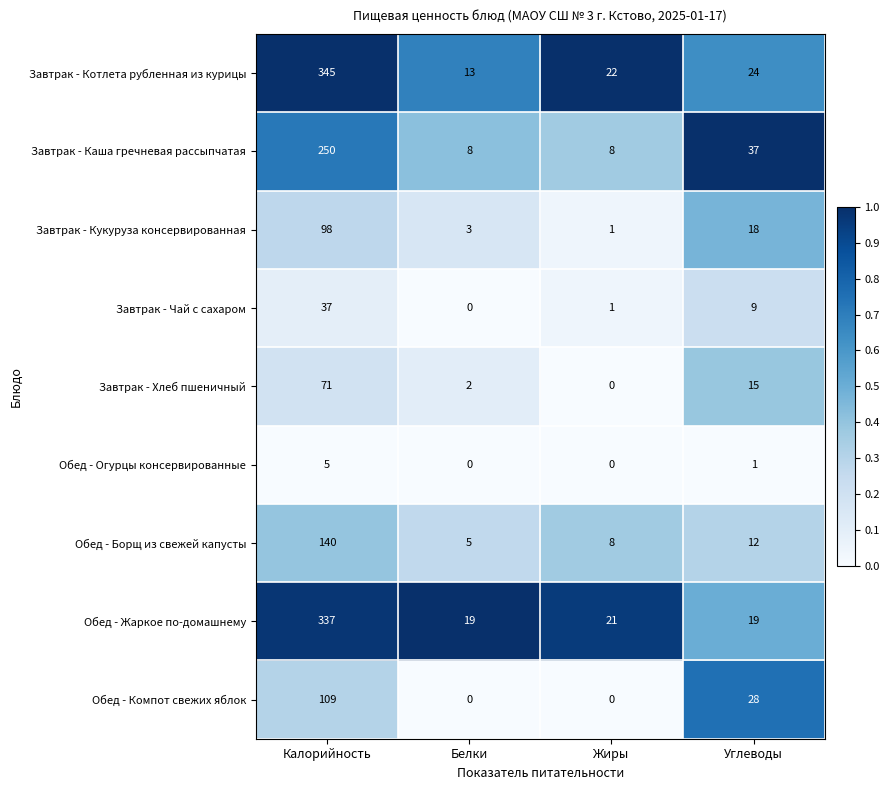

At which label does Обед - Огурцы консервированные reach its peak?

Калорийность